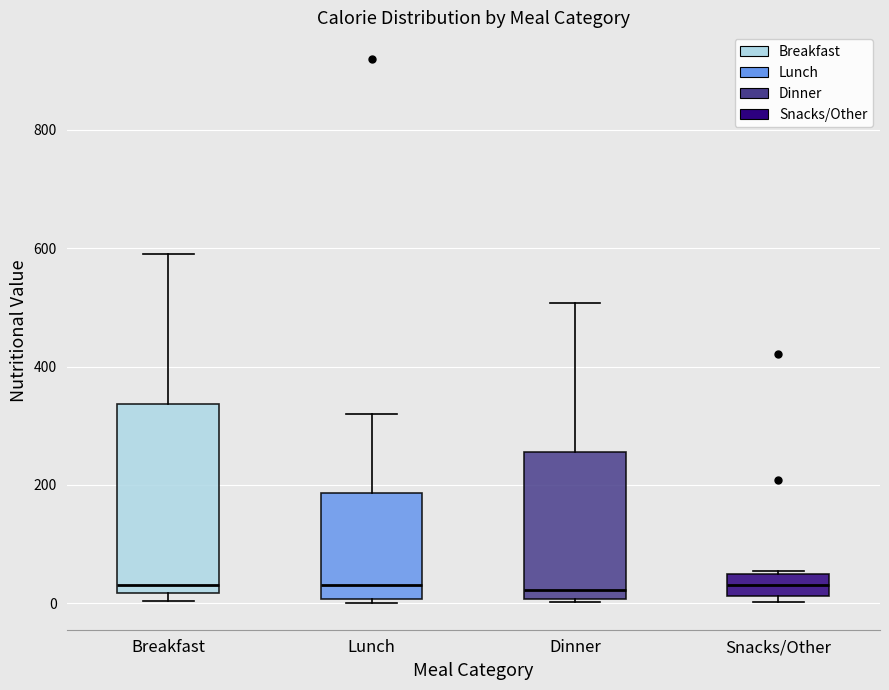

Where does the upper whisker of the box for Dinner end on the y-axis? The values are not printed on the chart, so give them approximately, as read against the axis.

500